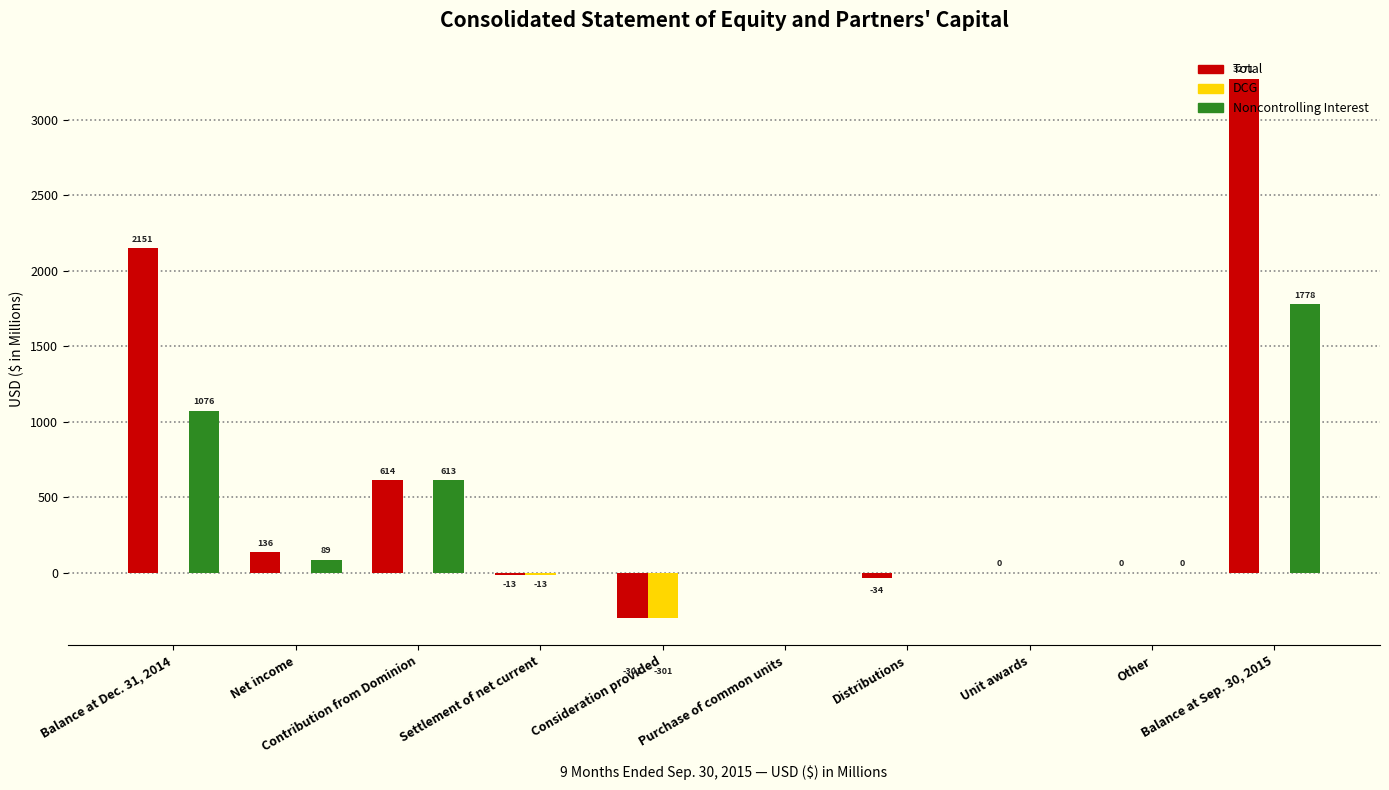

At which category is the sum across all series the highest?

Balance at Sep. 30, 2015